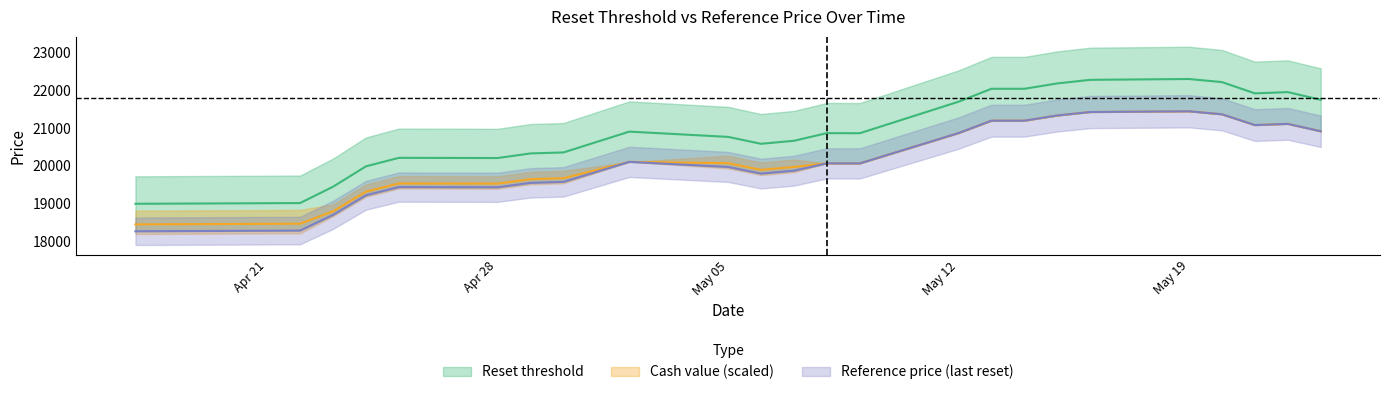

What is the greatest value displayed?

22304.7